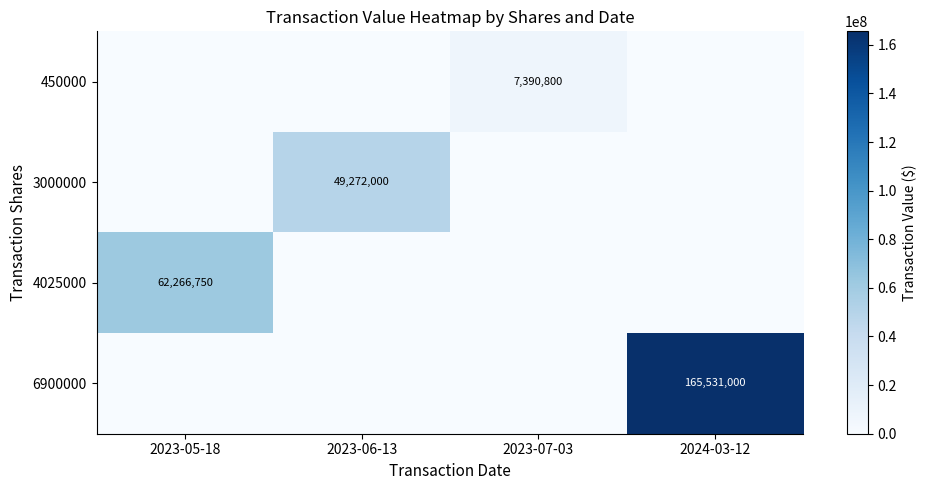

How many positive values does the 3000000 series have?

1